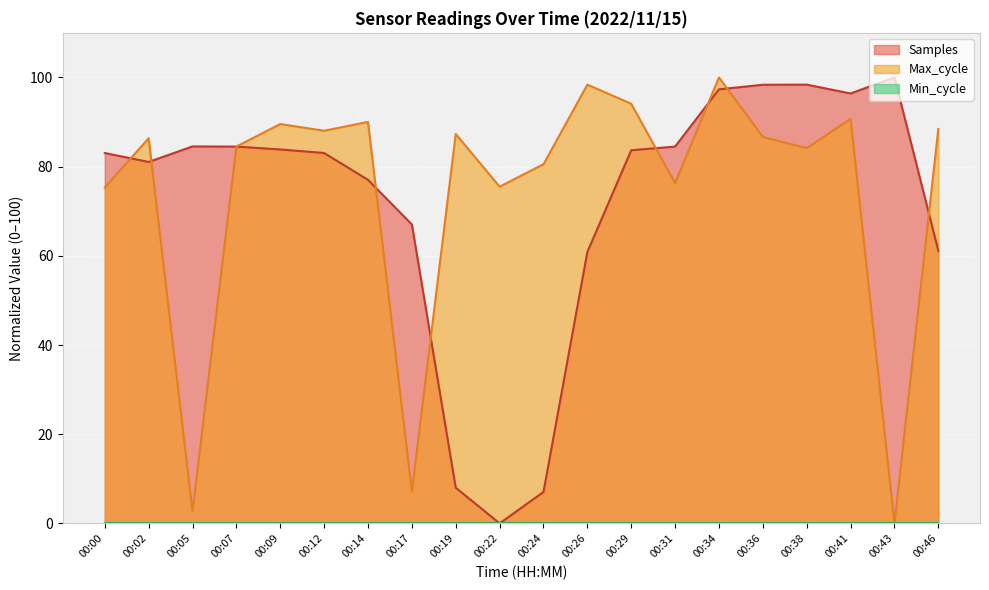

Between 00:17 and 00:46, which series saw the biggest shift?

Max_cycle